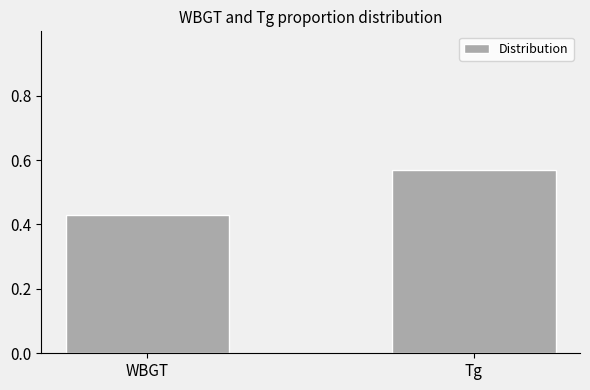

Is it true that the value at Tg is 0.2?

False